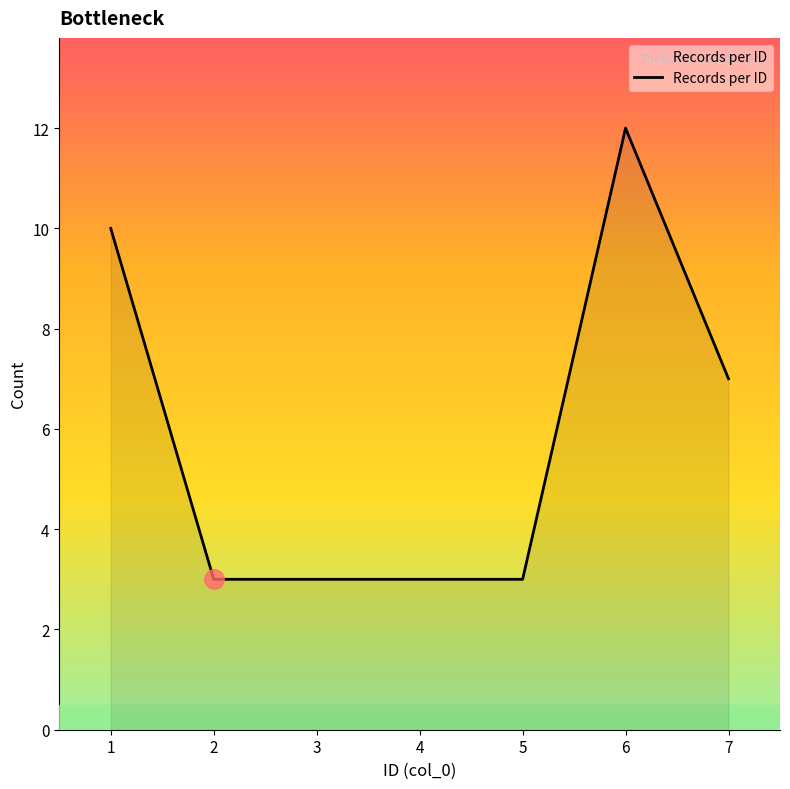

Reading left to right, list all the values displayed in this chart.

1=10	2=3	3=3	4=3	5=3	6=12	7=7